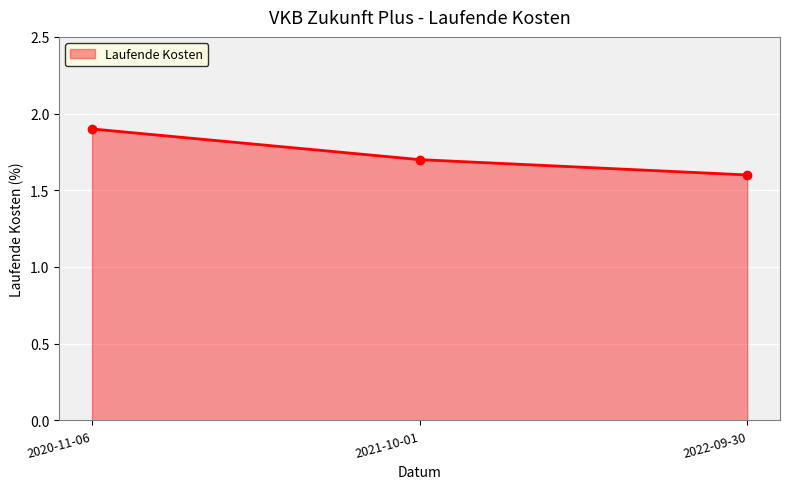

List the labels in order of value, largest first.

2020-11-06, 2021-10-01, 2022-09-30